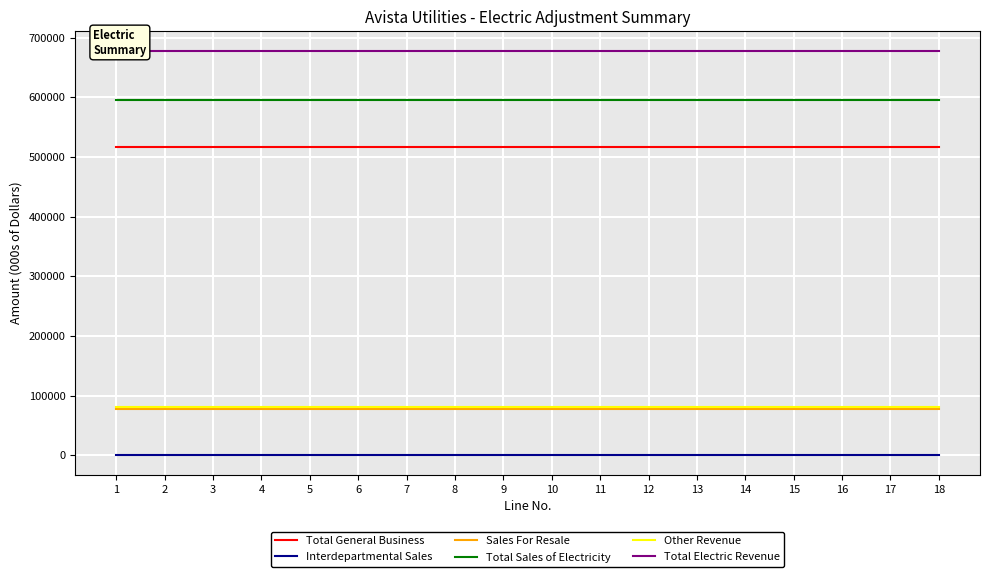

Reading right to left, what are all the values shown in this chart?

Total General Business: 18=516333	17=516333	16=516333	15=516333	14=516333	13=516333	12=516333	11=516333	10=516333	9=516333	8=516333	7=516333	6=516333	5=516333	4=516333	3=516333	2=516333	1=516333
Interdepartmental Sales: 18=946	17=946	16=946	15=946	14=946	13=946	12=946	11=946	10=946	9=946	8=946	7=946	6=946	5=946	4=946	3=946	2=946	1=946
Sales For Resale: 18=78098	17=78098	16=78098	15=78098	14=78098	13=78098	12=78098	11=78098	10=78098	9=78098	8=78098	7=78098	6=78098	5=78098	4=78098	3=78098	2=78098	1=78098
Total Sales of Electricity: 18=595377	17=595377	16=595377	15=595377	14=595377	13=595377	12=595377	11=595377	10=595377	9=595377	8=595377	7=595377	6=595377	5=595377	4=595377	3=595377	2=595377	1=595377
Other Revenue: 18=81735	17=81735	16=81735	15=81735	14=81735	13=81735	12=81735	11=81735	10=81735	9=81735	8=81735	7=81735	6=81735	5=81735	4=81735	3=81735	2=81735	1=81735
Total Electric Revenue: 18=677112	17=677112	16=677112	15=677112	14=677112	13=677112	12=677112	11=677112	10=677112	9=677112	8=677112	7=677112	6=677112	5=677112	4=677112	3=677112	2=677112	1=677112